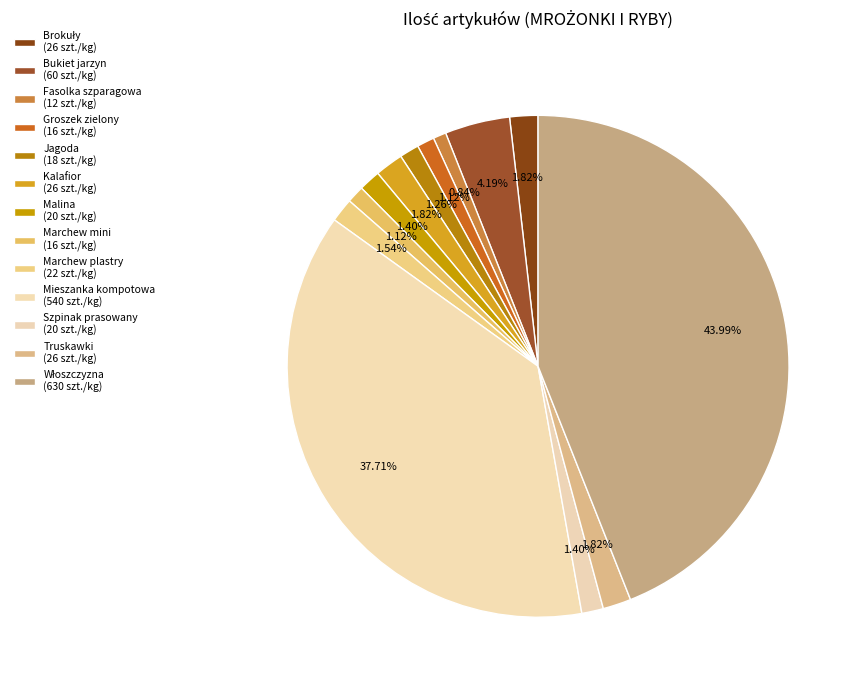

How many segments does this pie chart have?

13